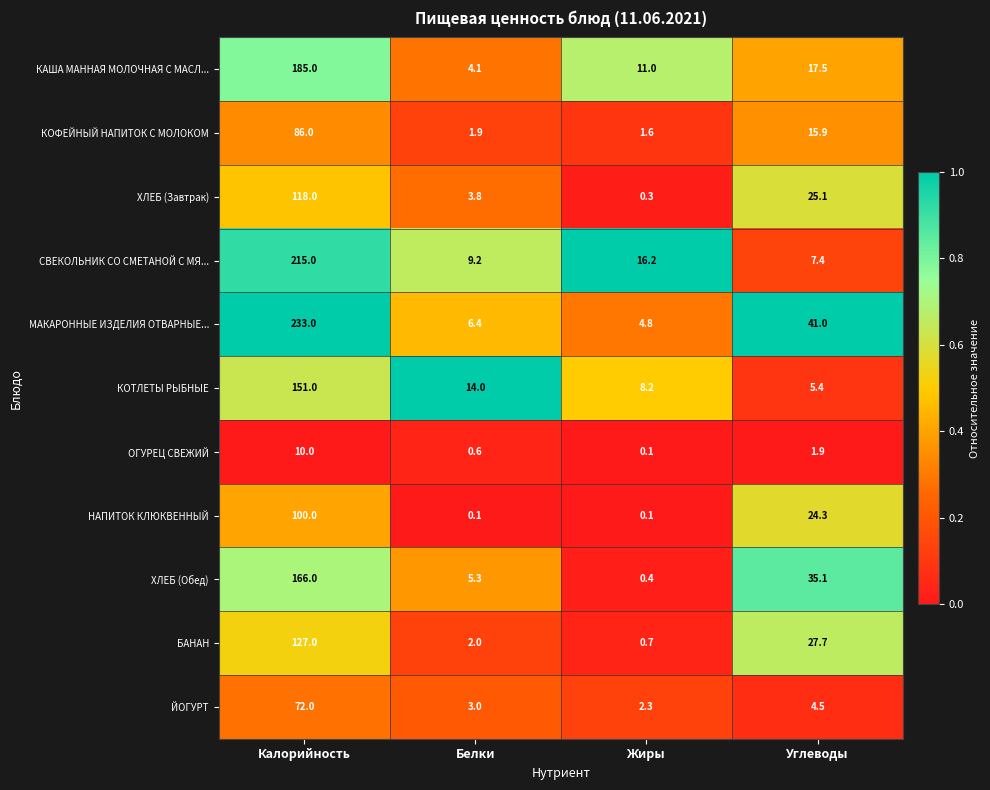

How many series are shown in this chart?

11